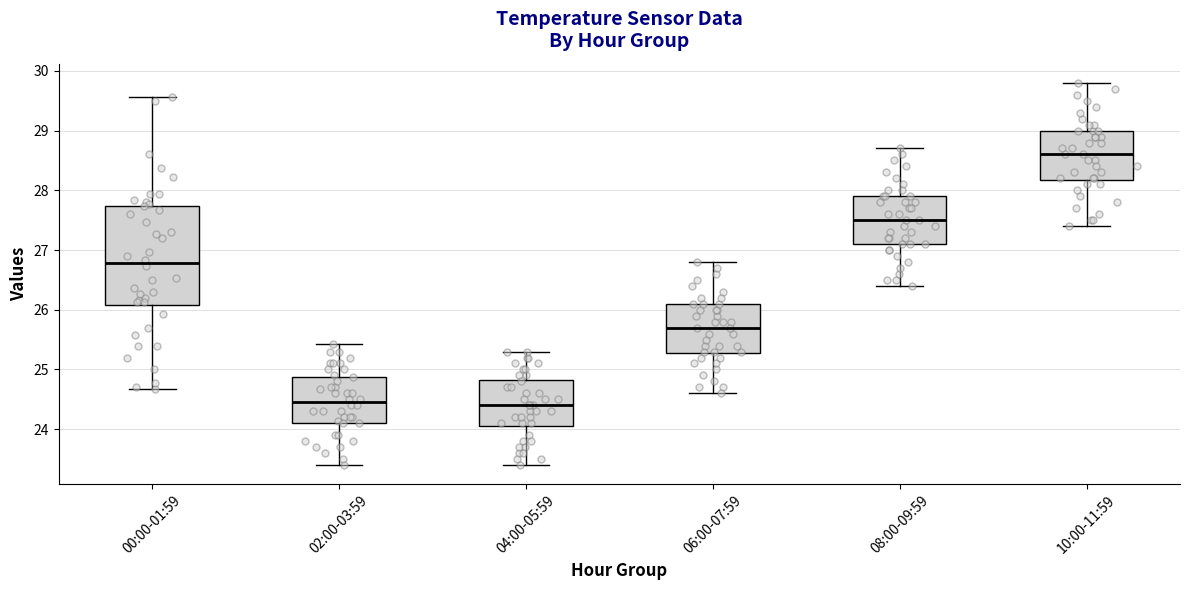

Reading left to right, read every box against the y-axis: the position of its median line, the range the box covers, and the ends of its whiskers. The values are not printed on the chart, so give them approximately, as read against the axis.

00:00-01:59: median 26.8, box 26.1 to 27.7, whiskers 24.7 to 29.6
02:00-03:59: median 24.5, box 24.1 to 24.9, whiskers 23.4 to 25.4
04:00-05:59: median 24.4, box 24.1 to 24.8, whiskers 23.4 to 25.3
06:00-07:59: median 25.7, box 25.3 to 26.1, whiskers 24.6 to 26.8
08:00-09:59: median 27.5, box 27.1 to 27.9, whiskers 26.4 to 28.7
10:00-11:59: median 28.6, box 28.2 to 29.0, whiskers 27.4 to 29.8